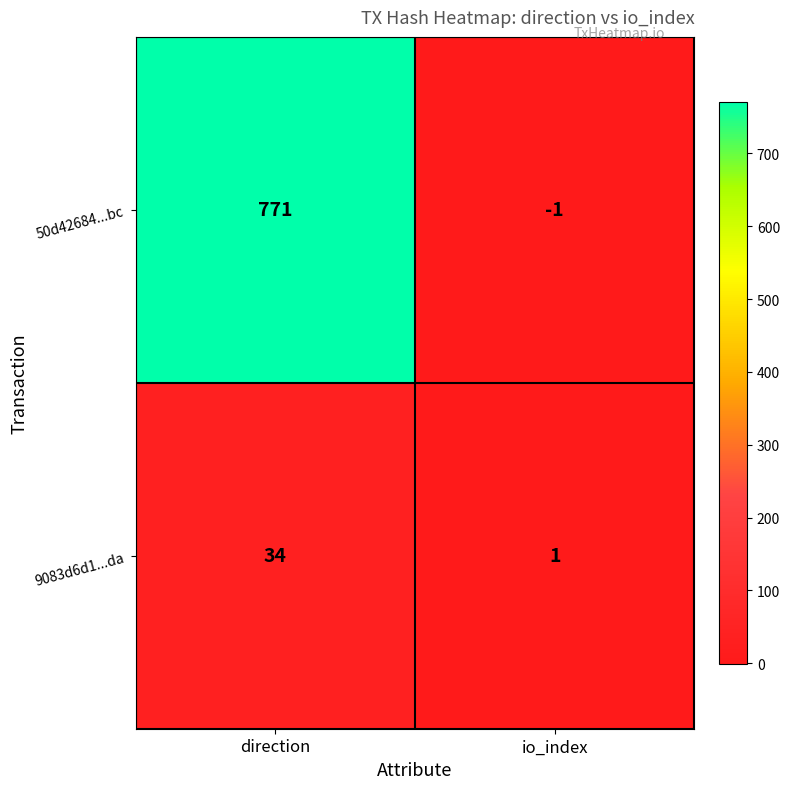

Rank the series by their average value, from lowest to highest.

9083d6d1...da, 50d42684...bc